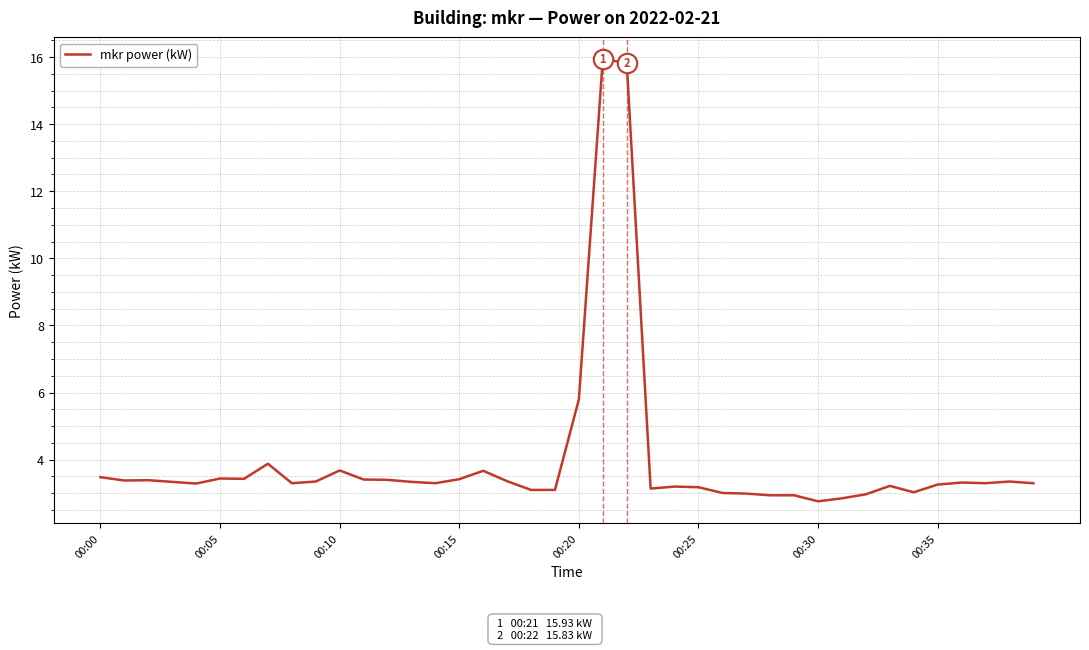

How many distinct data groups are displayed?

1